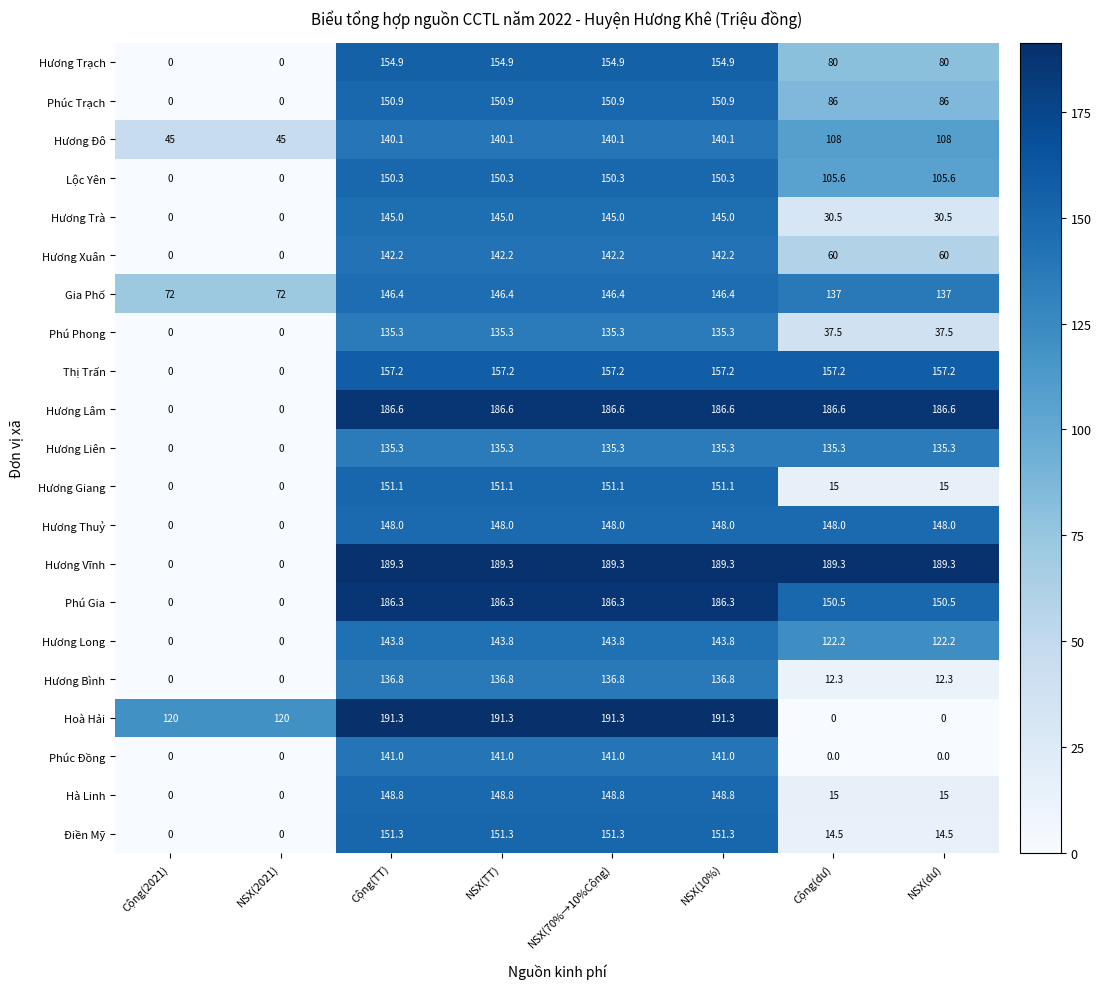

What is the sum of all Hoà Hải values?

1005.2